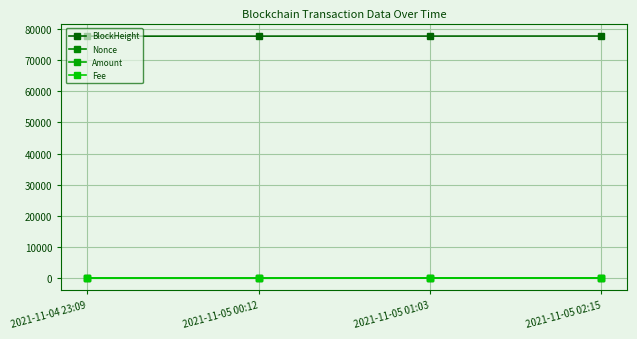

What is the total value across all series at 2021-11-05 01:03?

77790.0